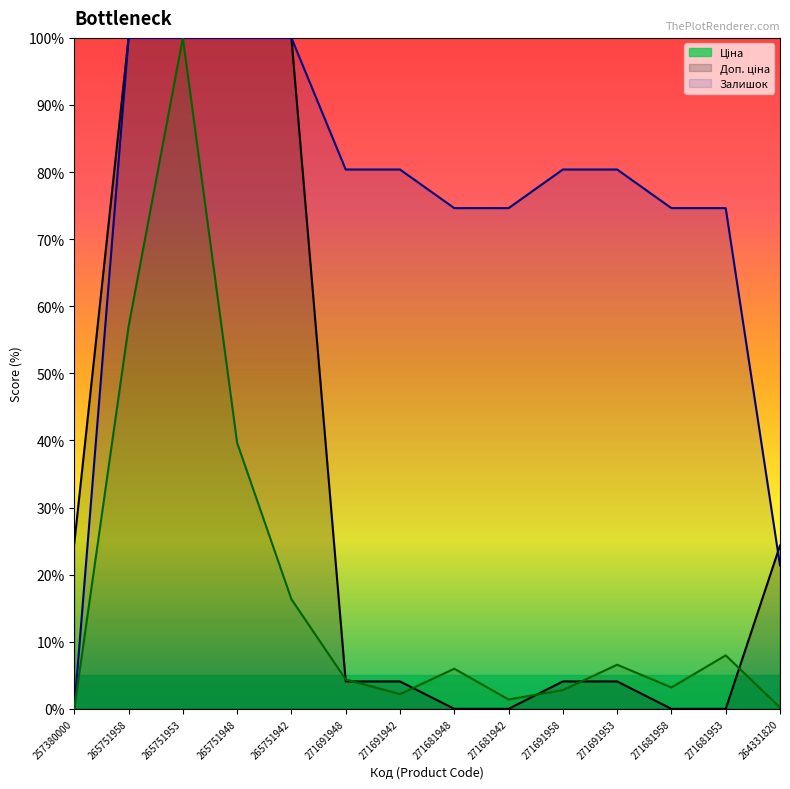

How many values in the Доп. ціна series are below 80?

6